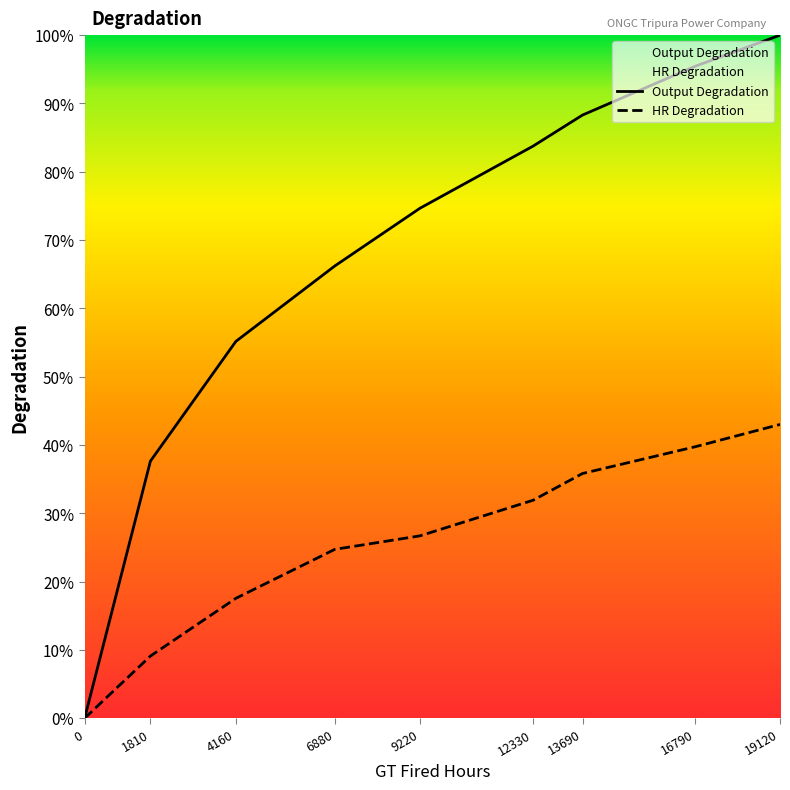

The value of HR Degradation at 1810 is 2.0. True or false?

False